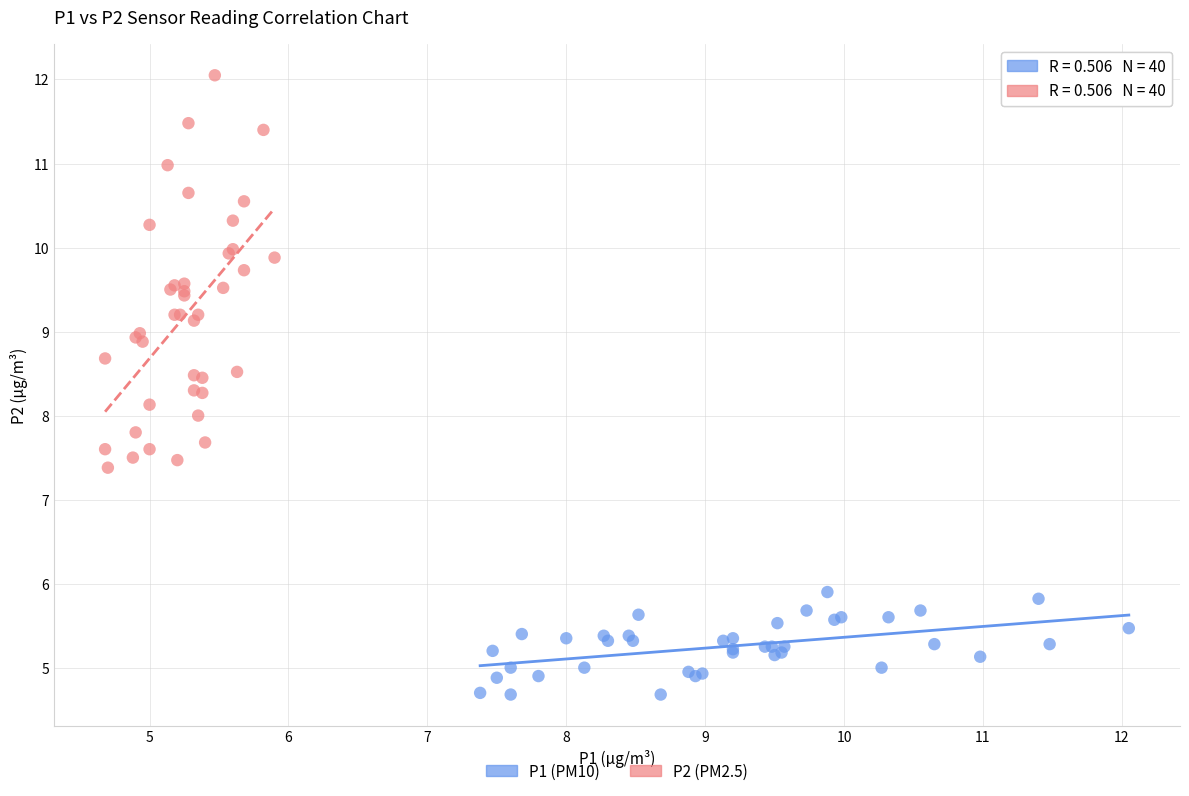

What are all the series names shown in the legend?

P1 (PM10), P2 (PM2.5)